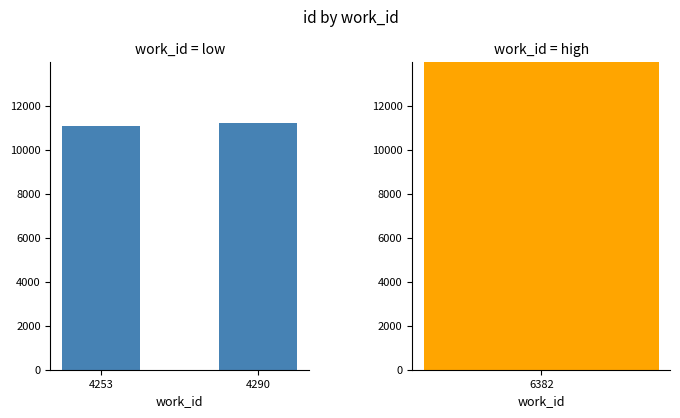

What is the change in value from 4253 to 4290?

+153